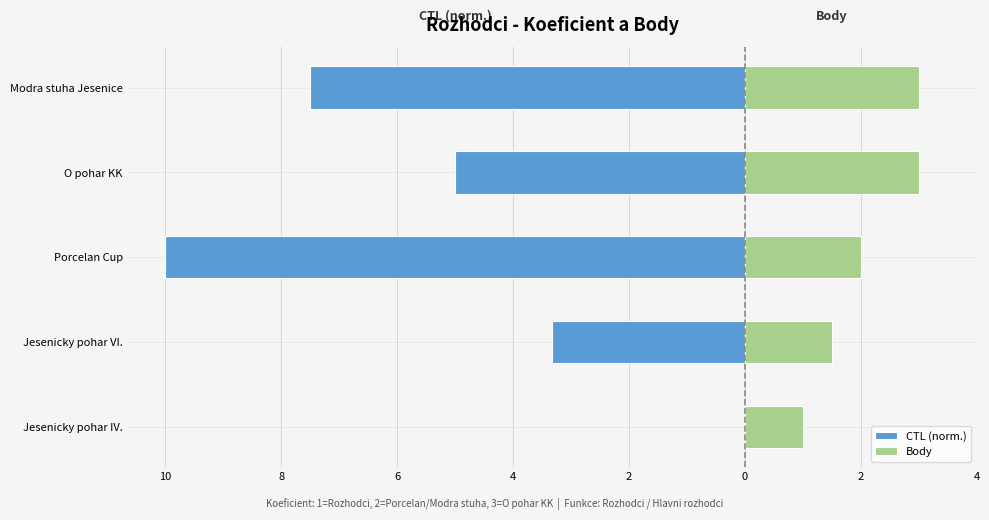

What is the difference between the highest and lowest values at Jesenicky pohar IV.?

1.0